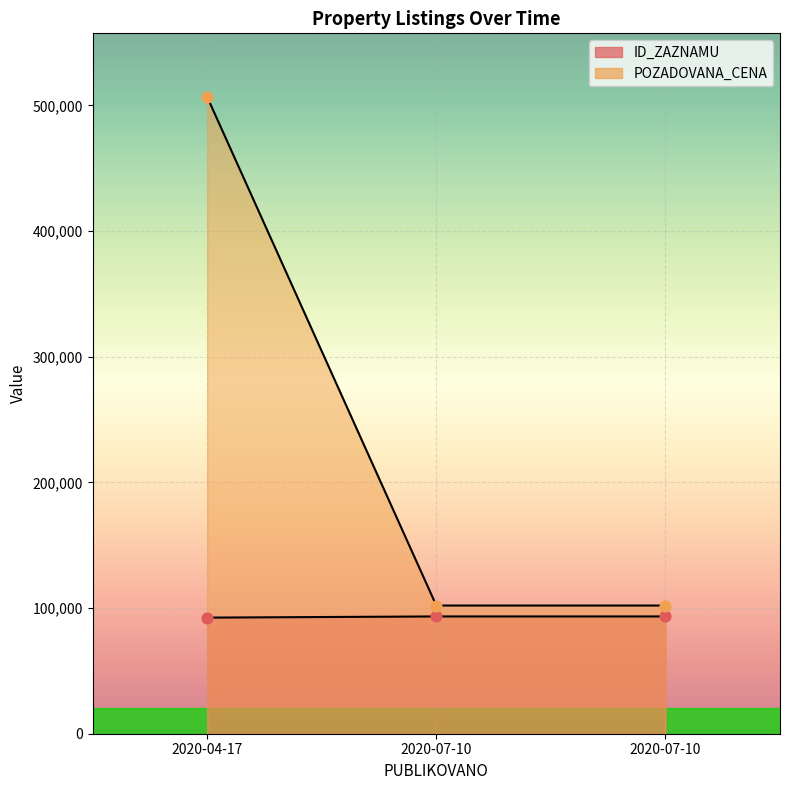

What is the total value across all series at 2020-07-10?

195355